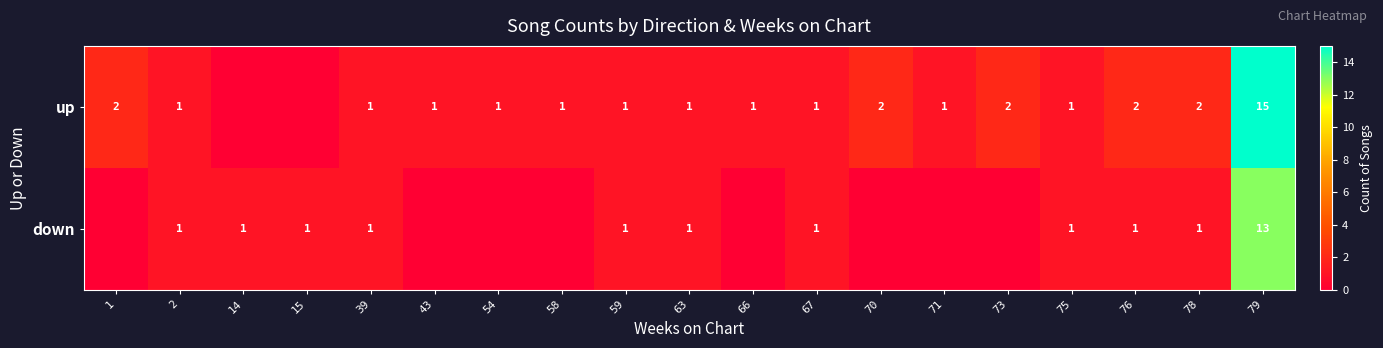

The value of up at 71 is 1. True or false?

True